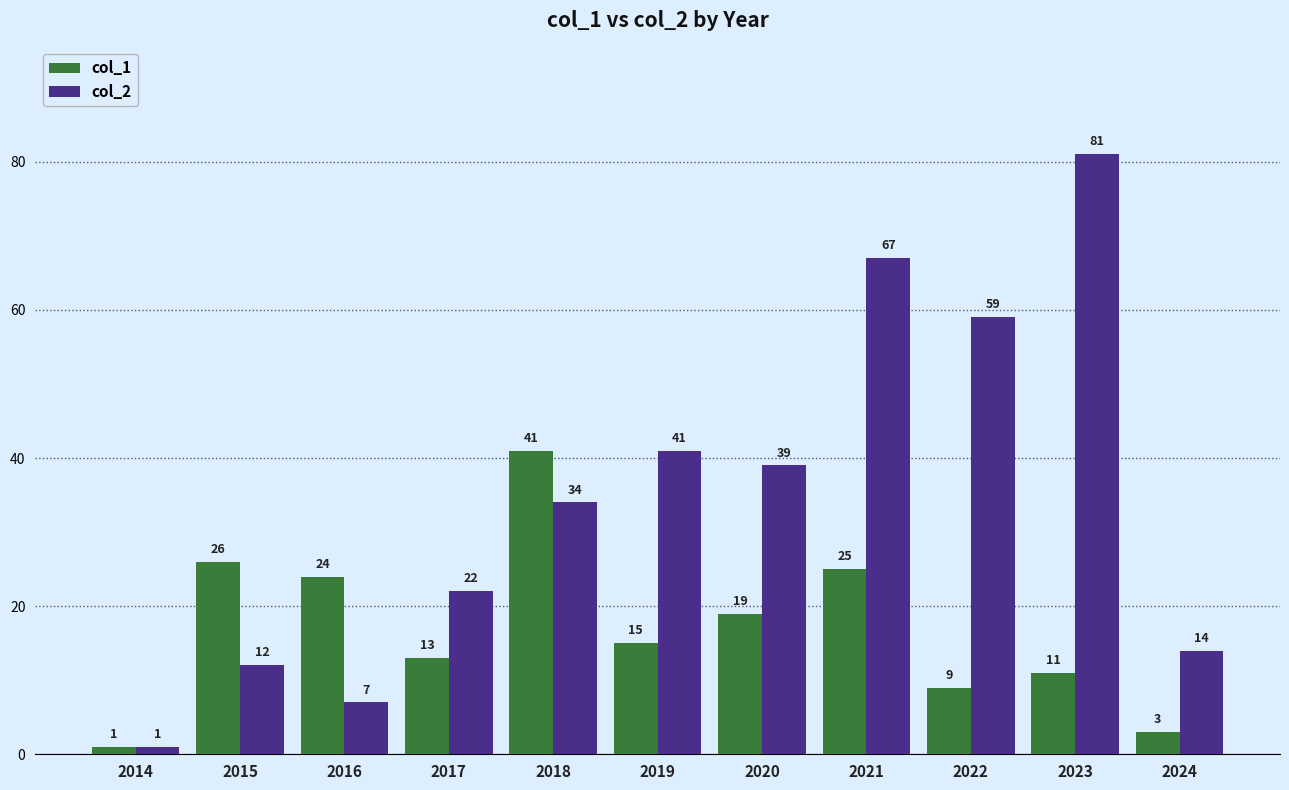

How many groups of bars are there?

11